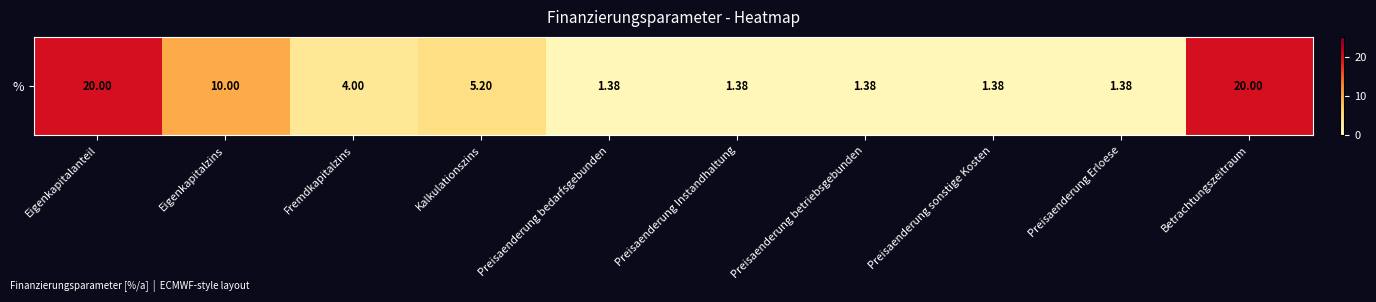

Which label corresponds to the largest value in the chart?

Eigenkapitalanteil